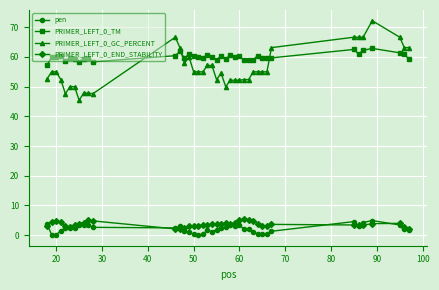

At how many categories does at least one series exceed 44?

40